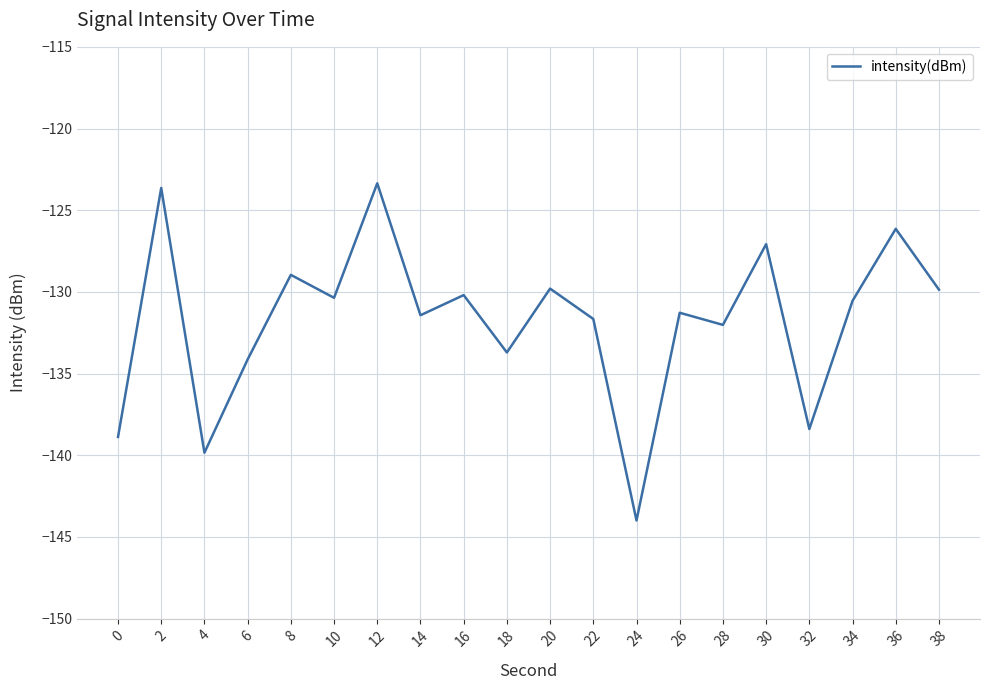

What is the sum of all values?

-2635.3